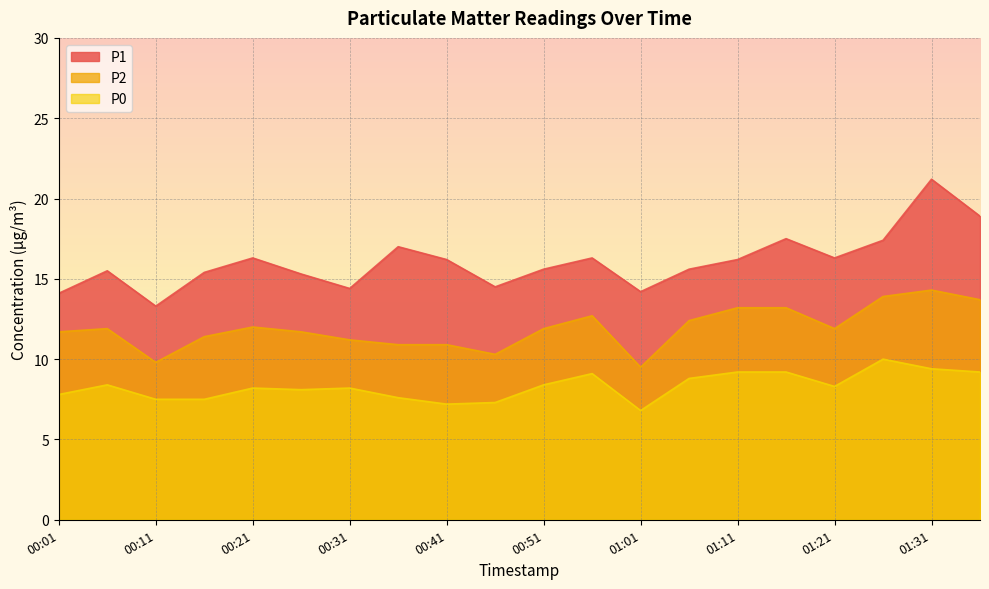

The P1 series shows 31.4 at 01:31. True or false?

False